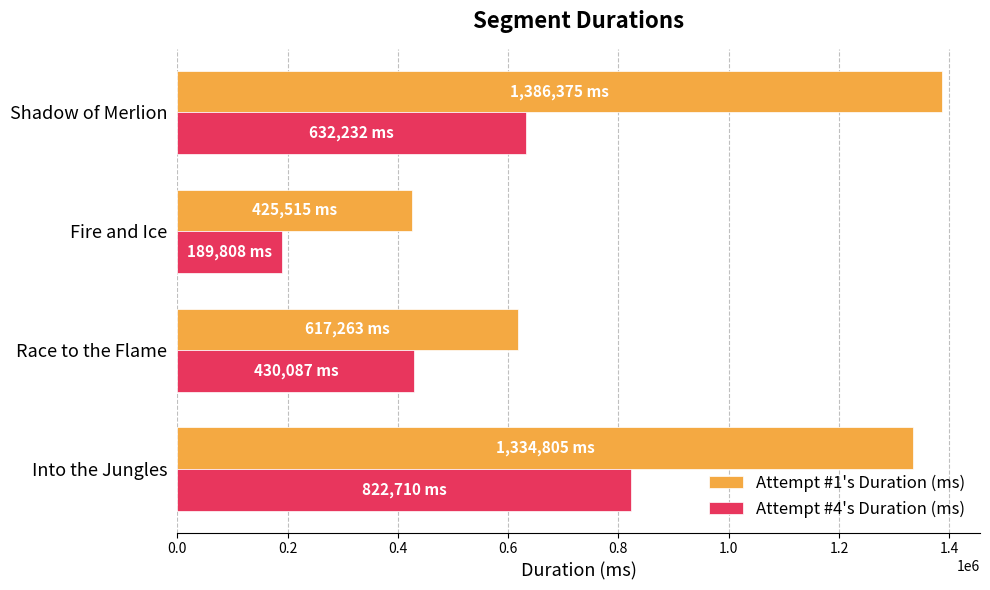

Which series has the widest spread of values?

Attempt #1's Duration (ms)